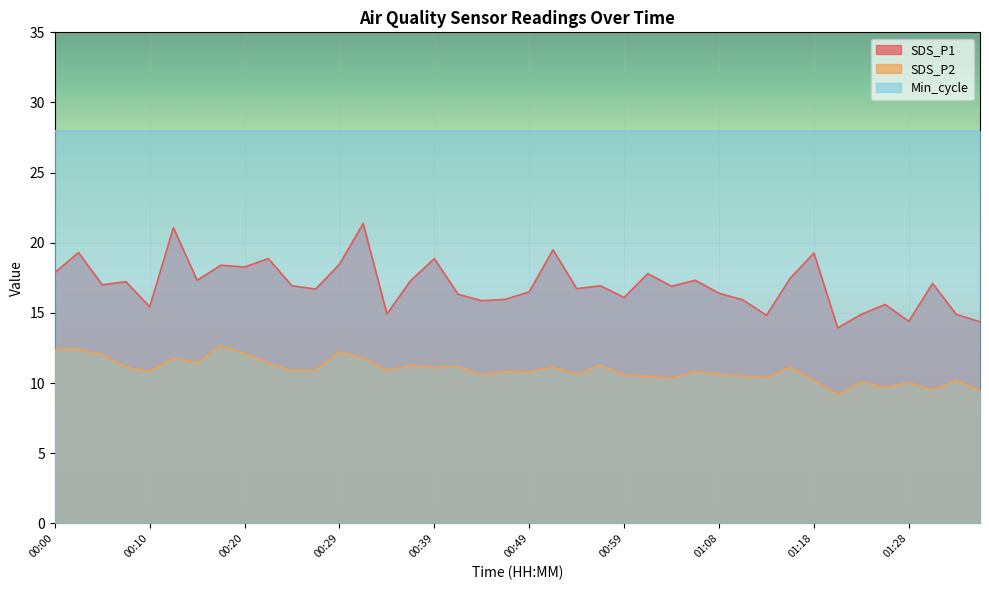

True or false: SDS_P1 and SDS_P2 intersect in this chart.

False